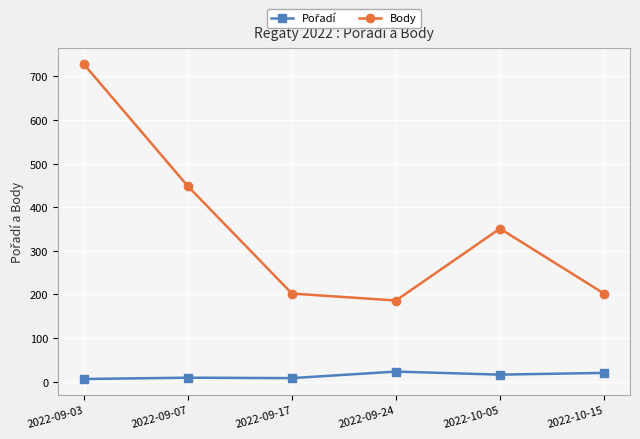

What is the difference between the highest and lowest values at 2022-09-03?

722